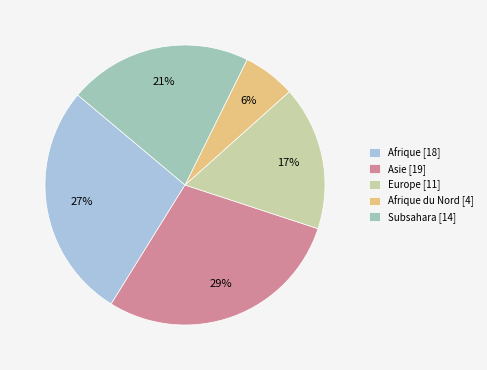

To the nearest percent, what is the average slice percentage?

20%